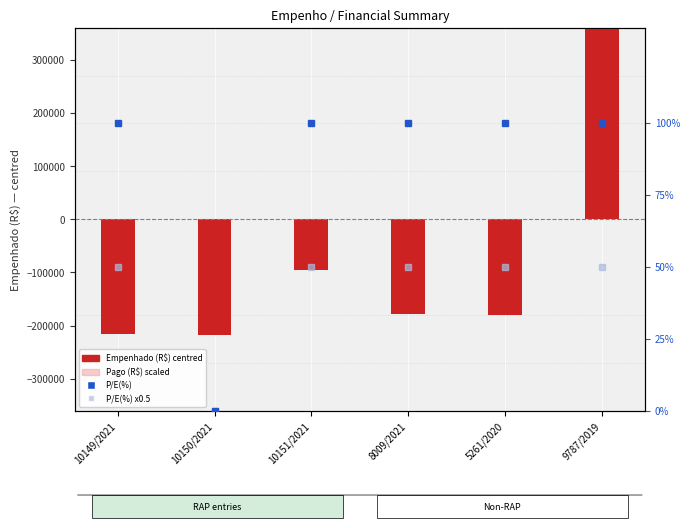

Rank the series by their average value, from lowest to highest.

Empenhado (R$) centred, P/E(%) x0.5, P/E(%), Pago (R$) scaled